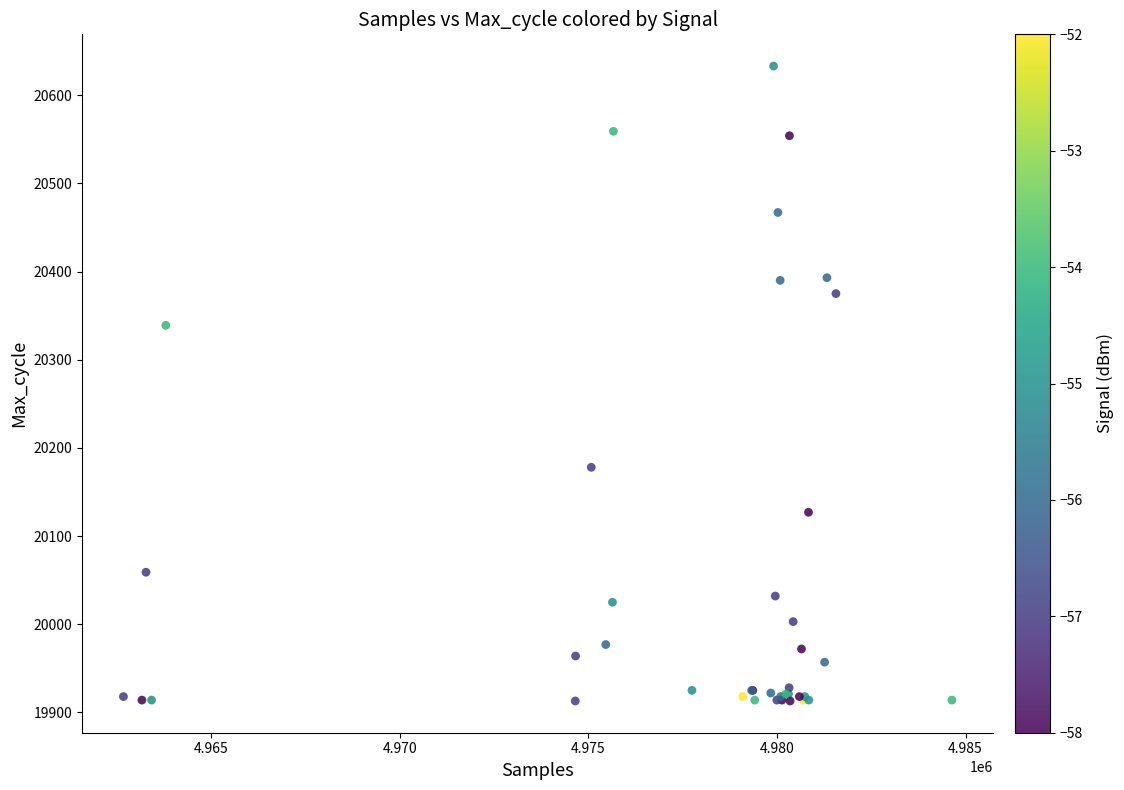

What Y value in the scatter plot is closest to 20273?

20339